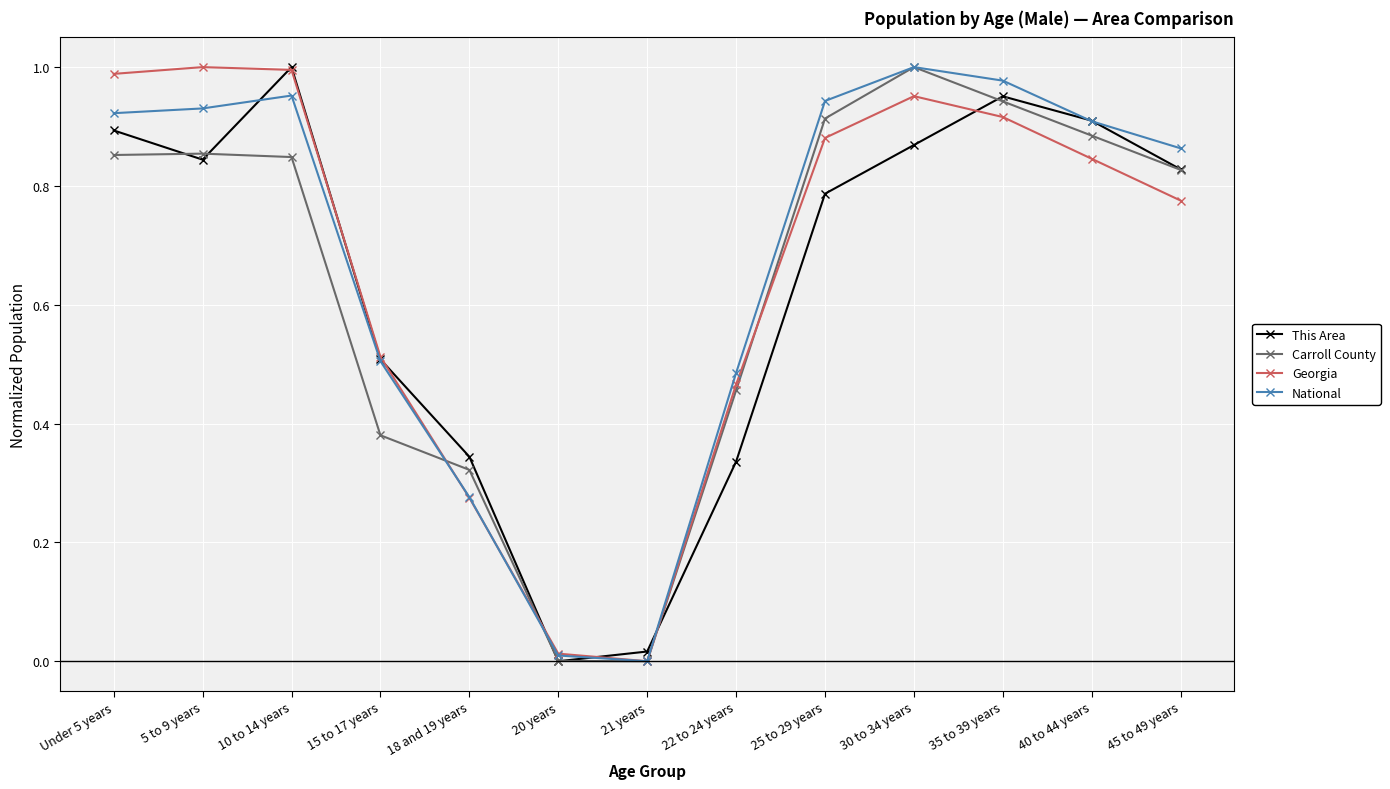

How many data points does each series have?

13